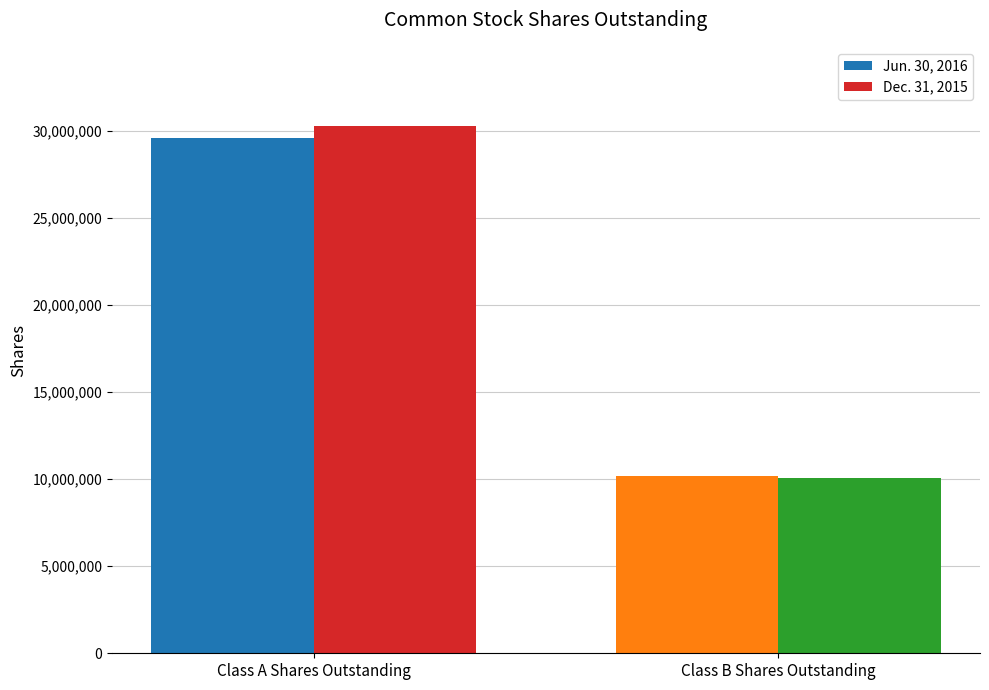

How many categories are shown in the chart?

2